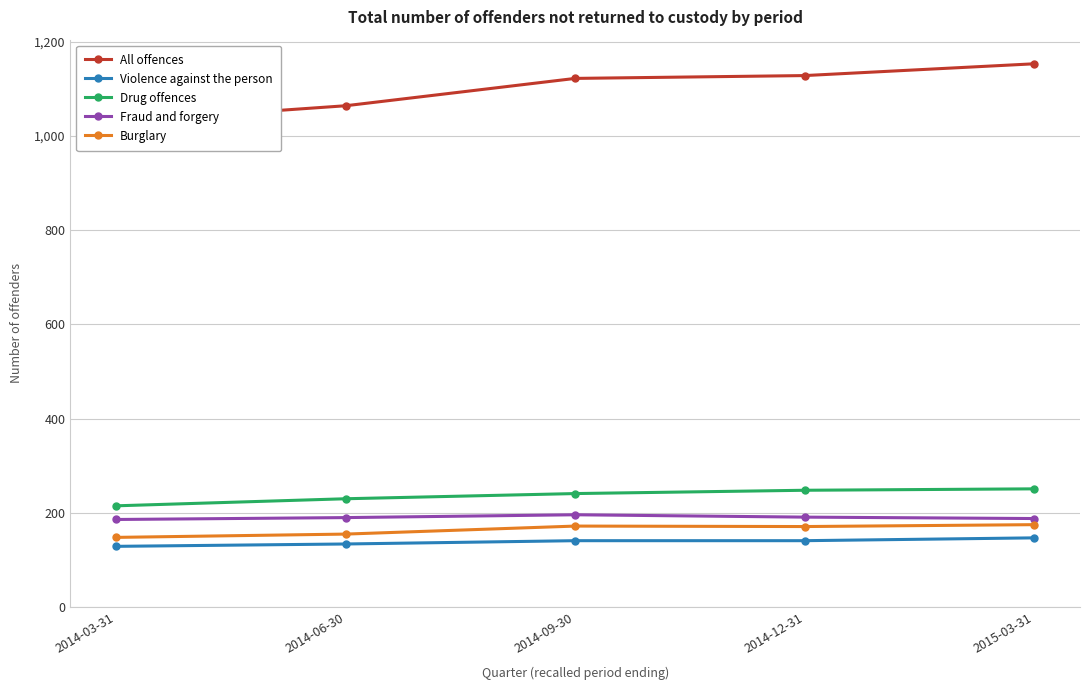

What is the difference between the second highest and minimum values in the Burglary series?

24